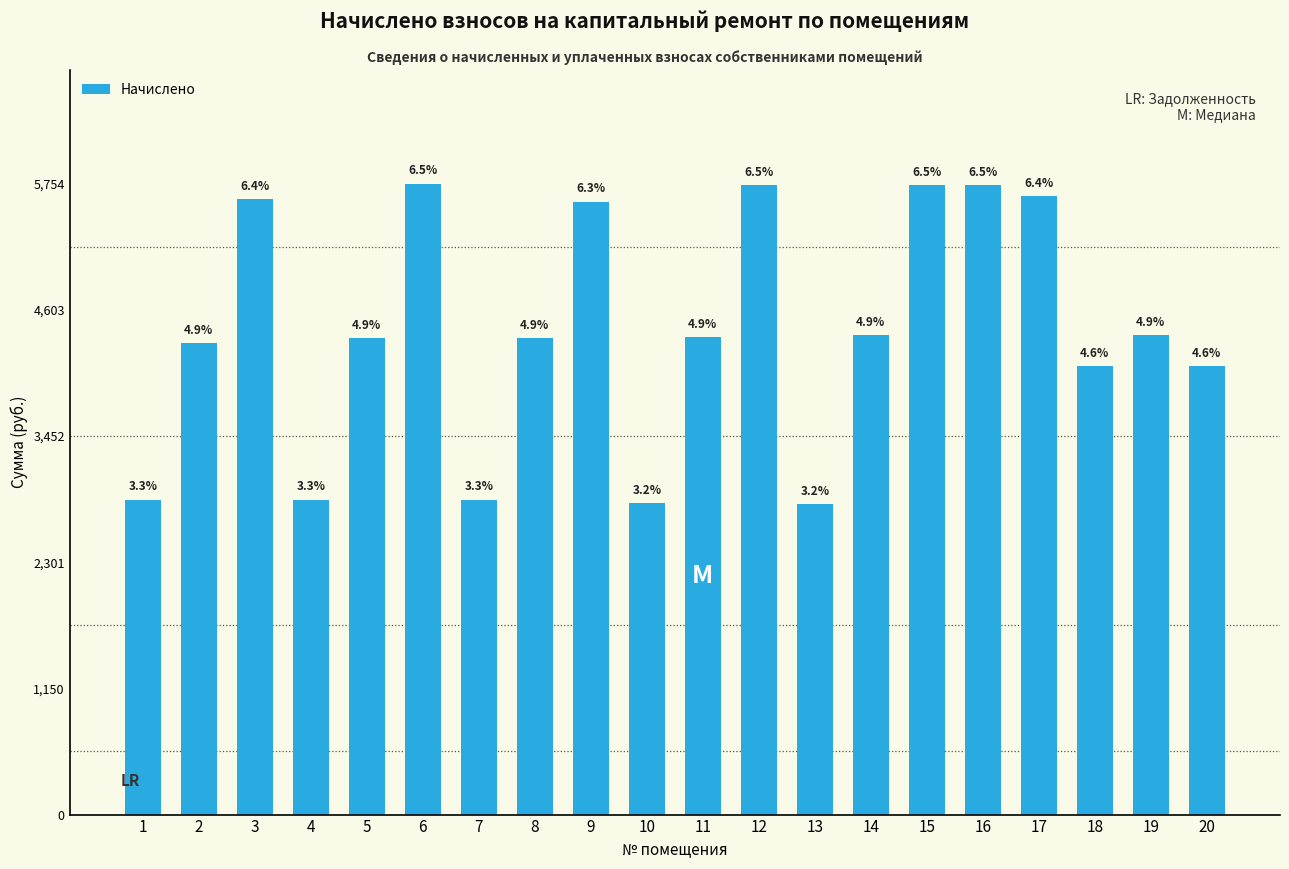

What is the sum of all values?

88372.4